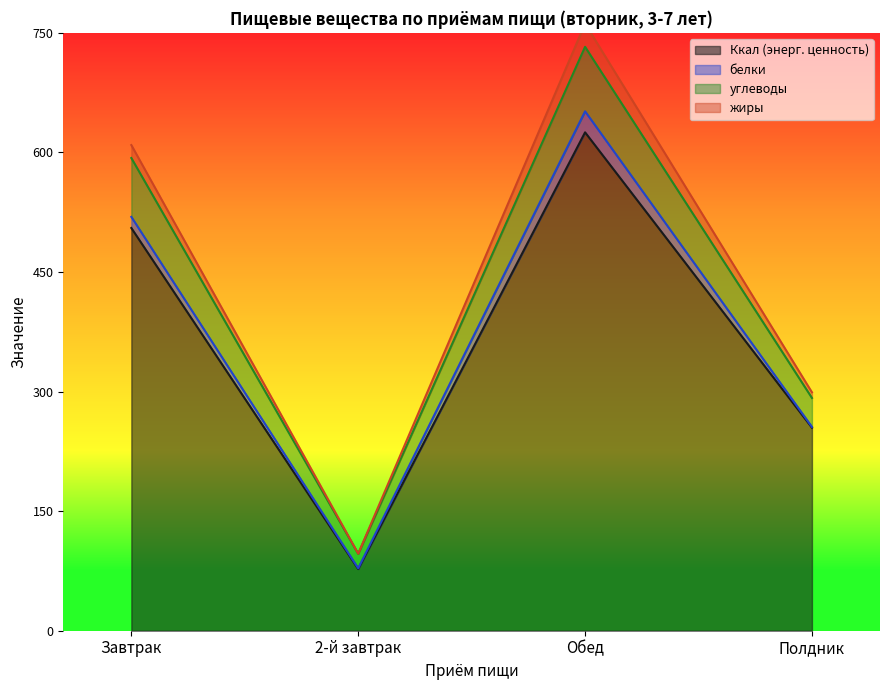

Between Завтрак and Полдник, which is larger?

Завтрак